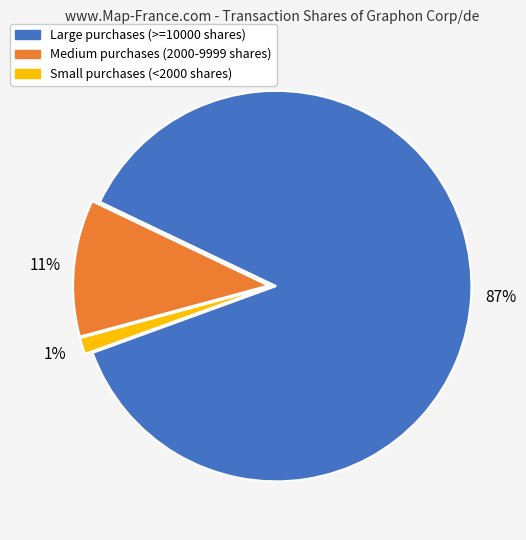

Combined, do Medium purchases (2000-9999 shares) and Small purchases (<2000 shares) account for over 50%?

No